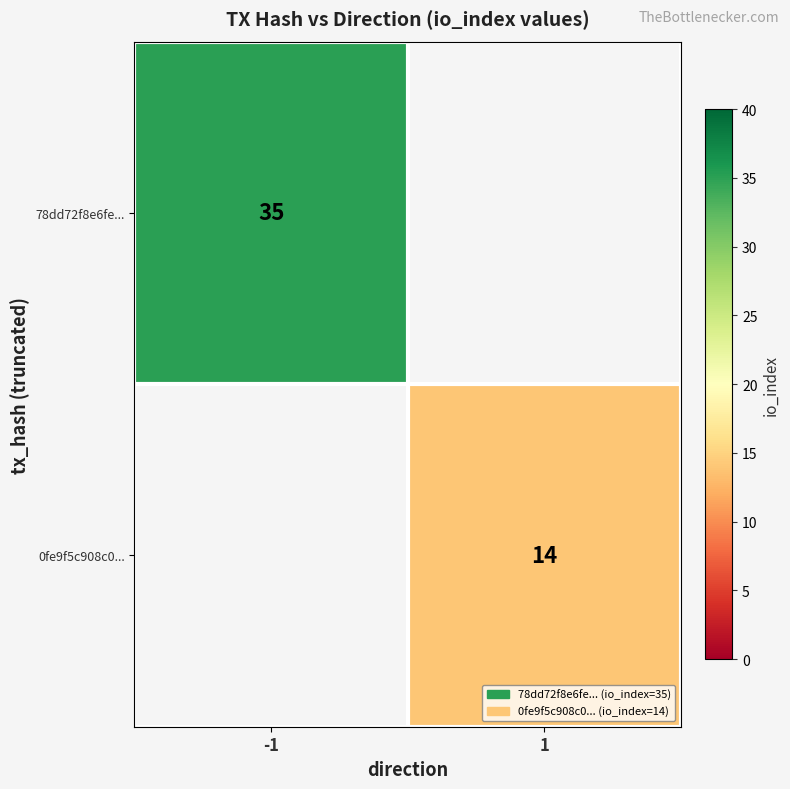

Is the value of 78dd72f8e6fe... at -1 greater than the value of 0fe9f5c908c0... at 1?

Yes